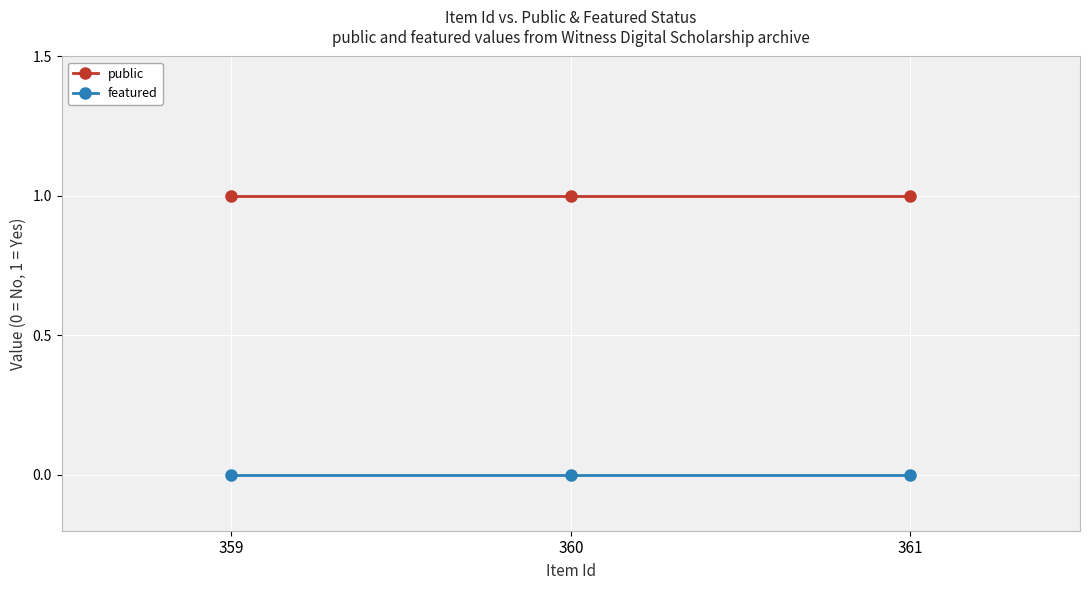

What are all the series names shown in the legend?

public, featured